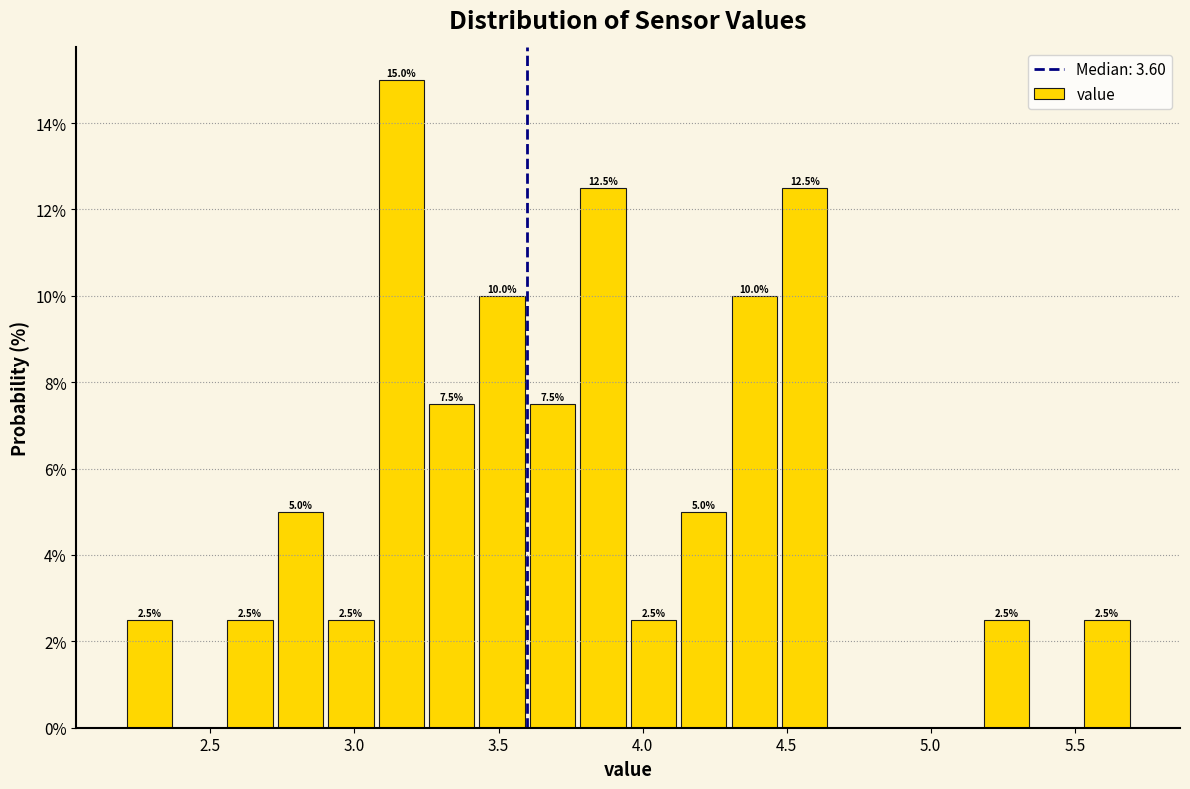

Read against the x-axis, roughly where is the centre of the tallest bar?

3.15